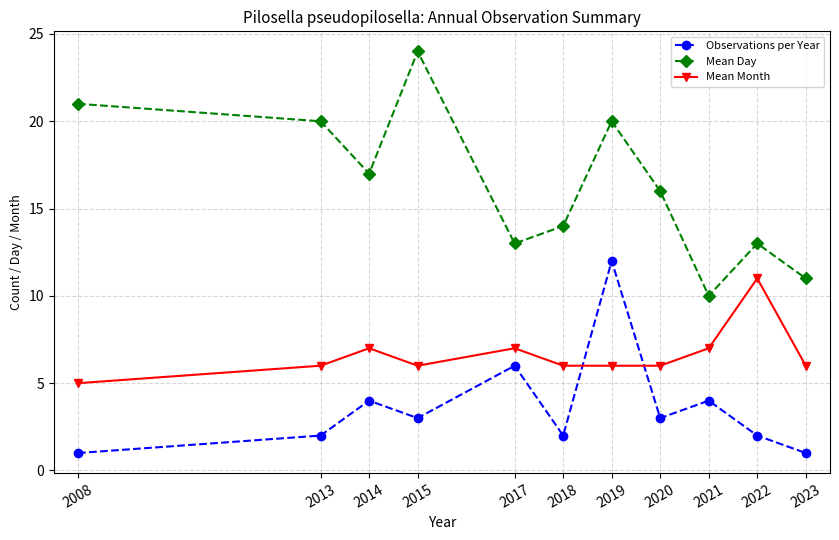

What is the difference between the highest and lowest values at 2013?

18